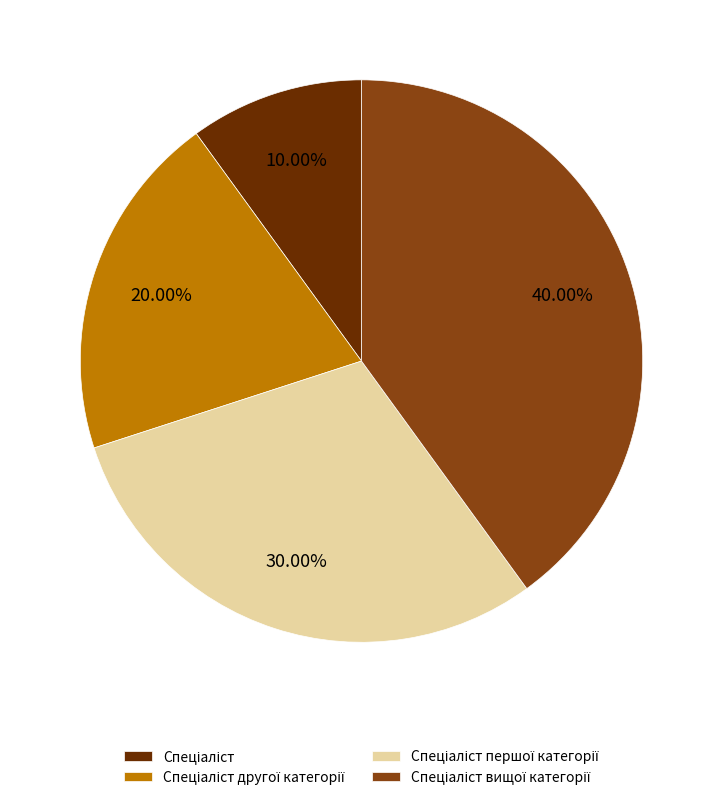

Is there any slice that represents more than half of the pie?

No